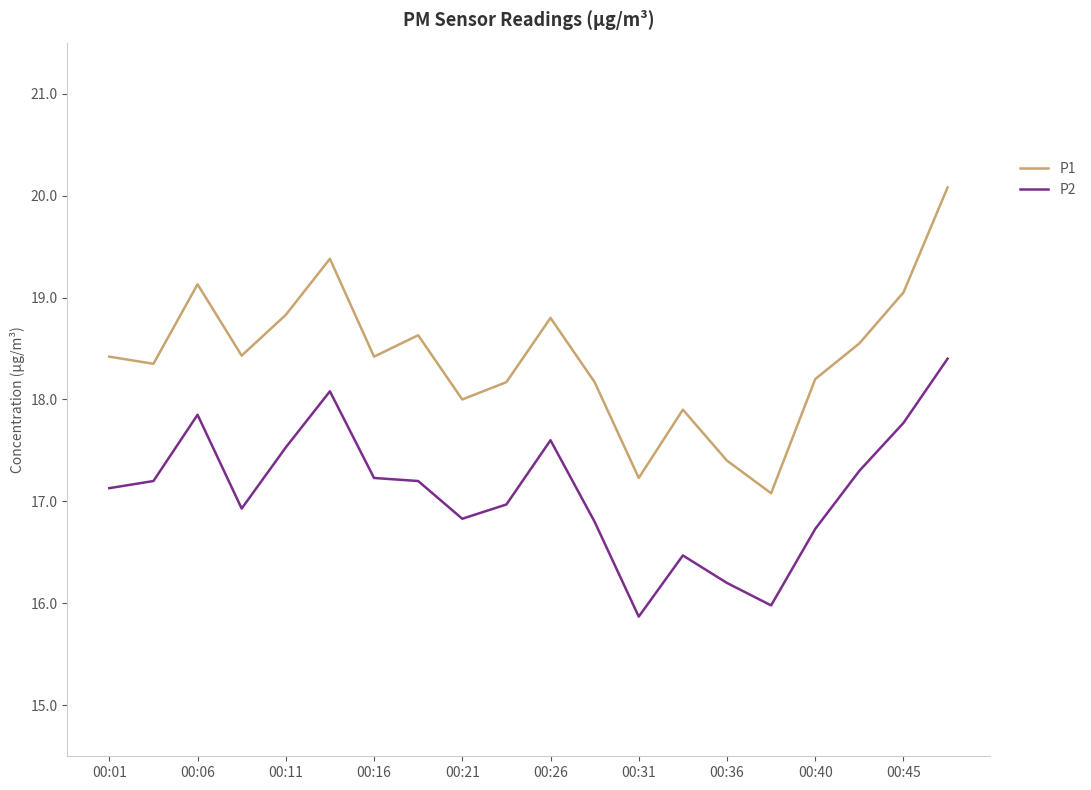

List the series in order of their peak value, highest first.

P1, P2